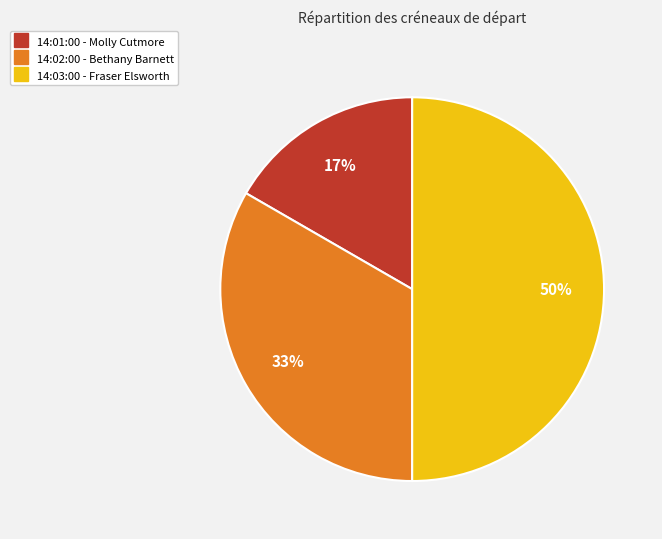

Which has a higher value, 14:01:00 or 14:03:00?

14:03:00